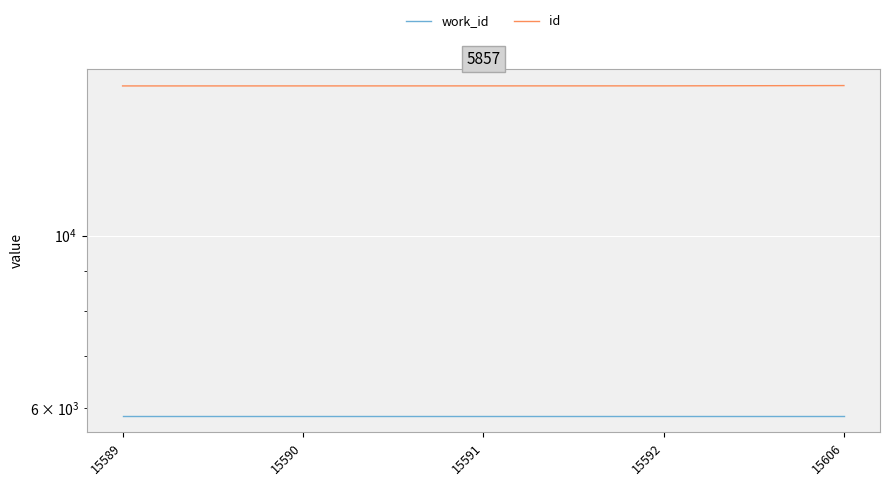

True or false: work_id and id intersect in this chart.

False